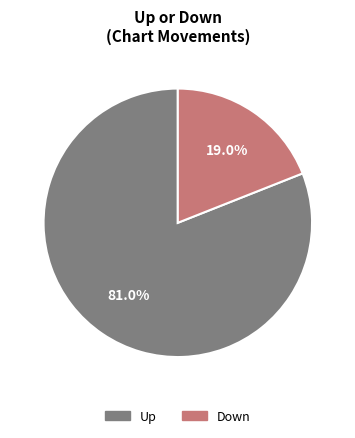

Does any single category account for the majority?

Yes